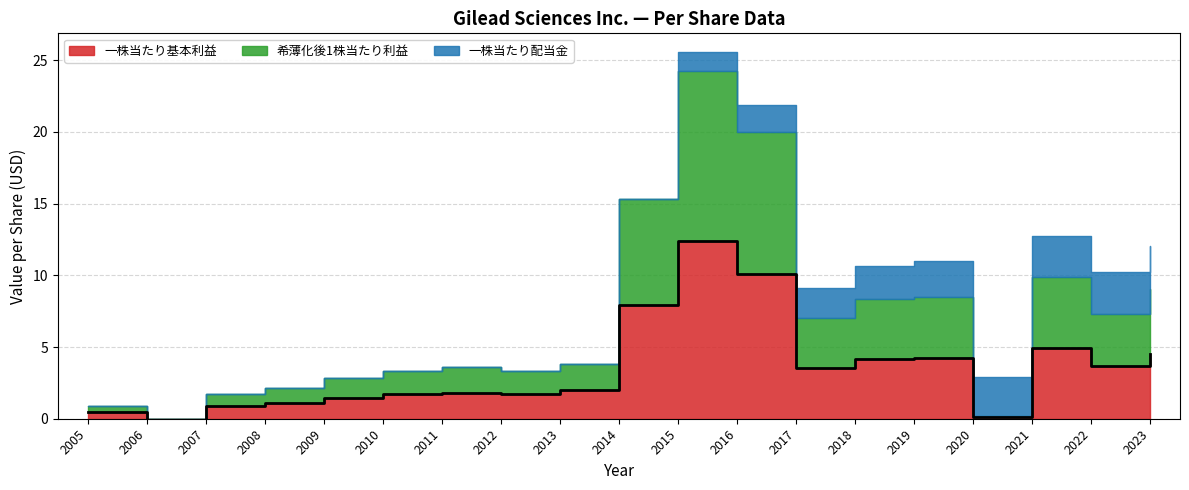

What is the difference between the highest and lowest values at 2023?

1.5